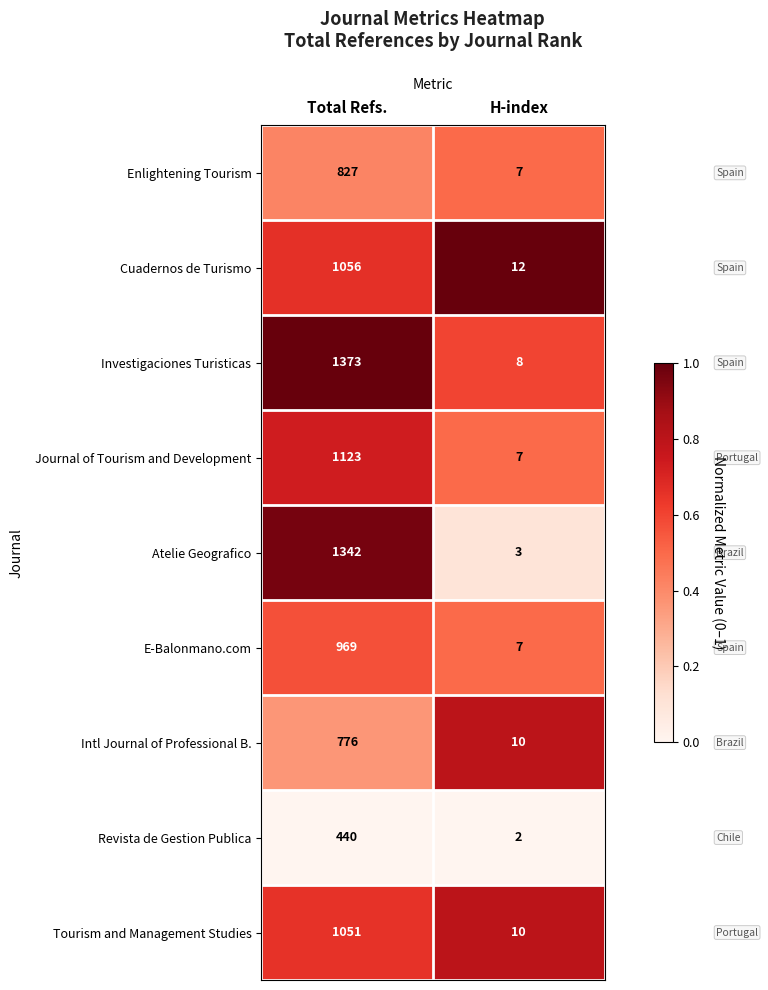

What is the total value across all series at H-index?

66